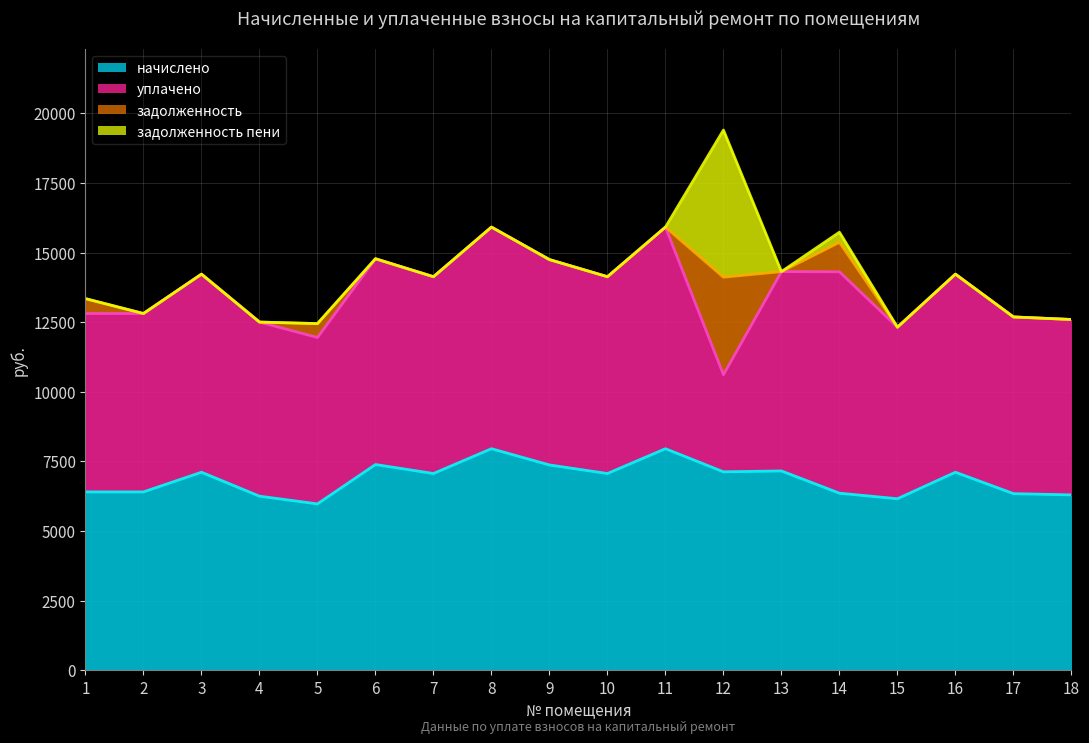

Is it true that задолженность equals -1171.8 at 15?

False